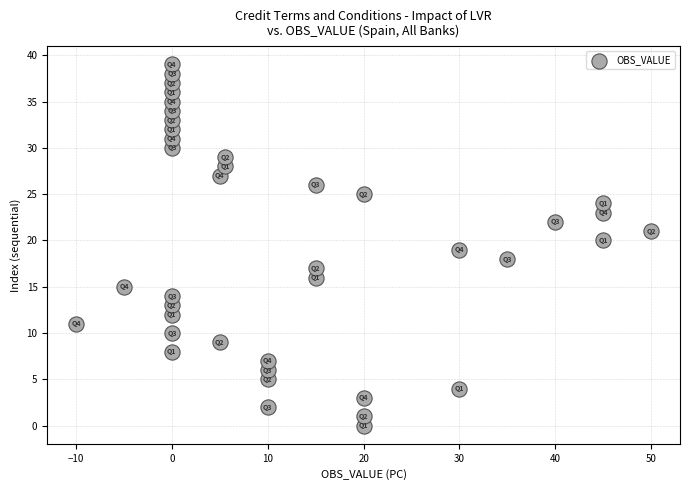

What is the range of Y values (max minus min)?

39